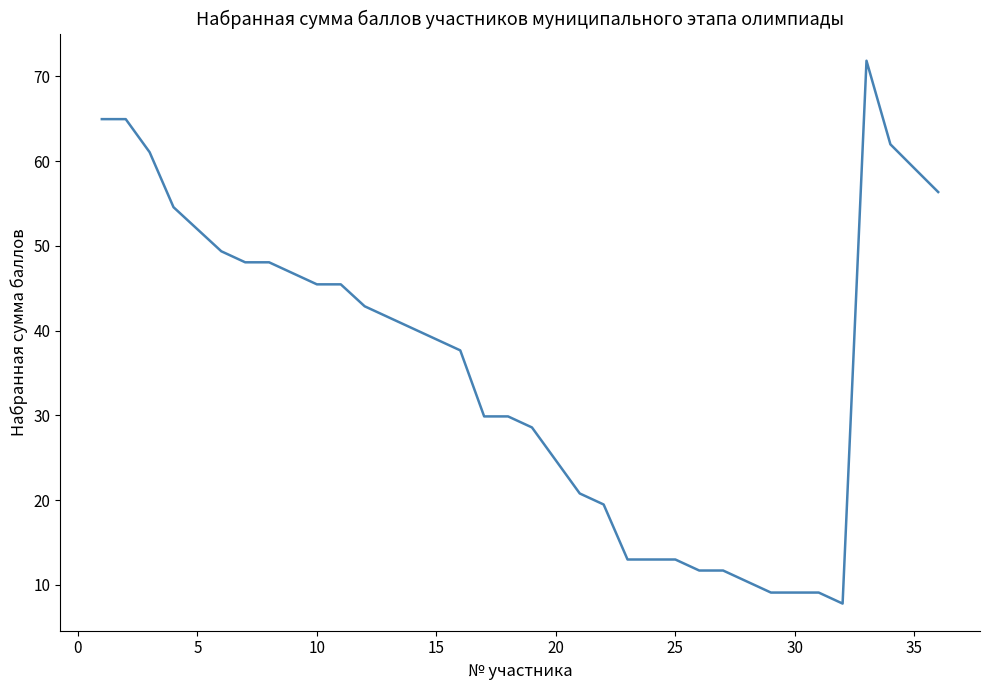

What is the greatest value displayed?

71.8